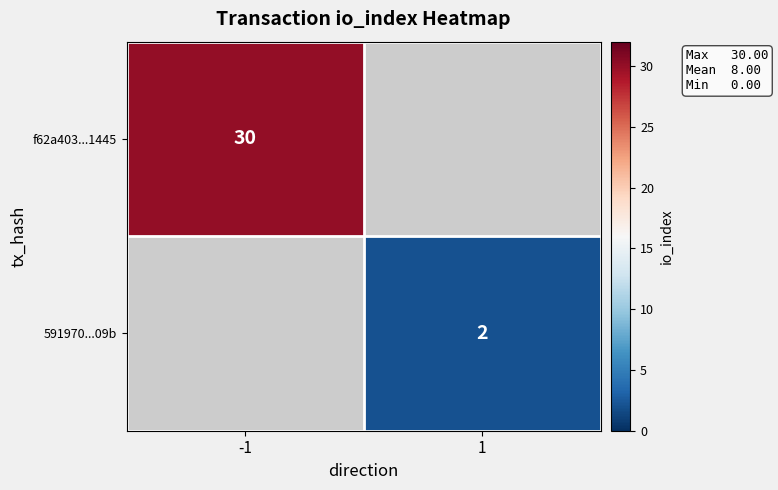

The value of 591970...09b at 1 is 2. True or false?

True